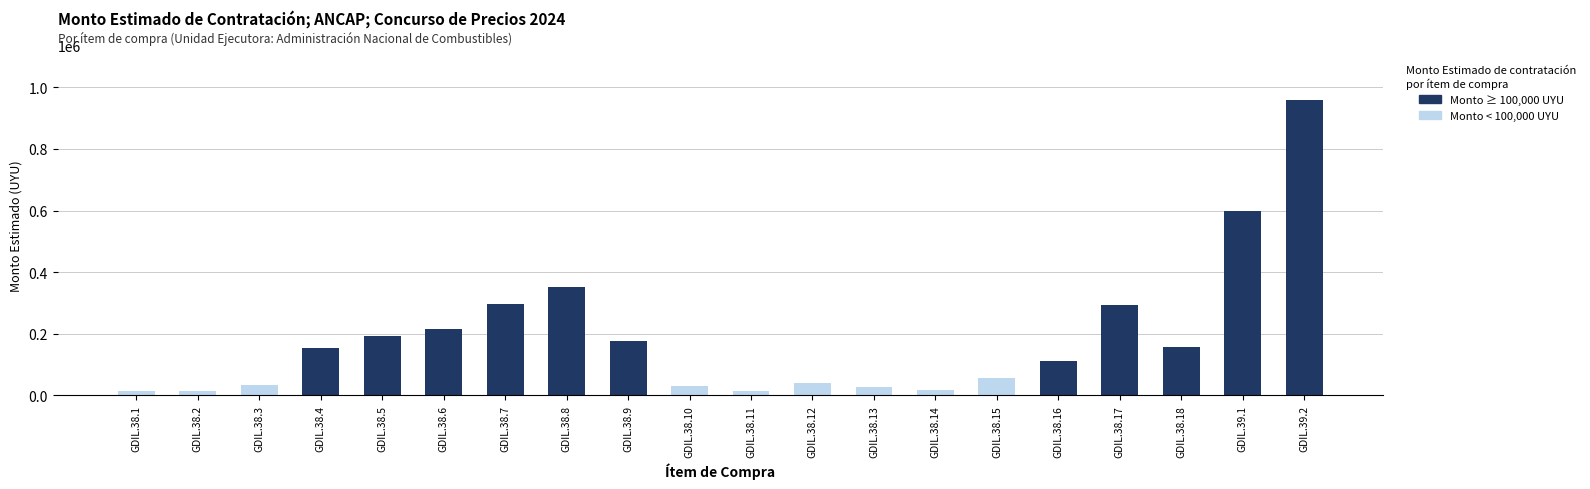

The Monto ≥ 100,000 UYU series shows -504212.6 at GDIL.38.2. True or false?

False